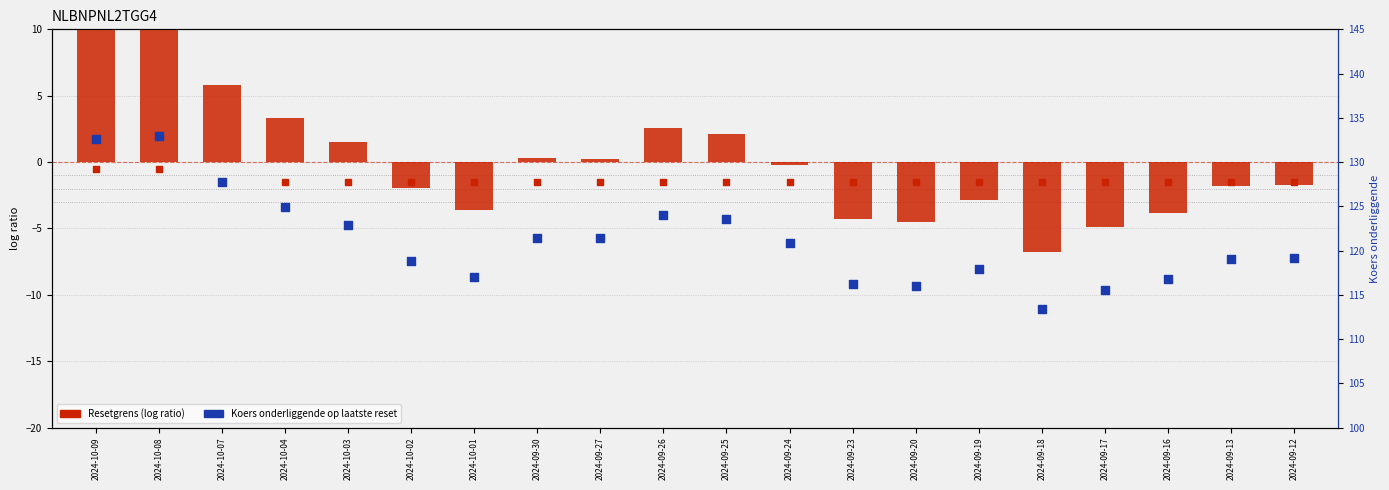

At how many categories does at least one series exceed 127?

3